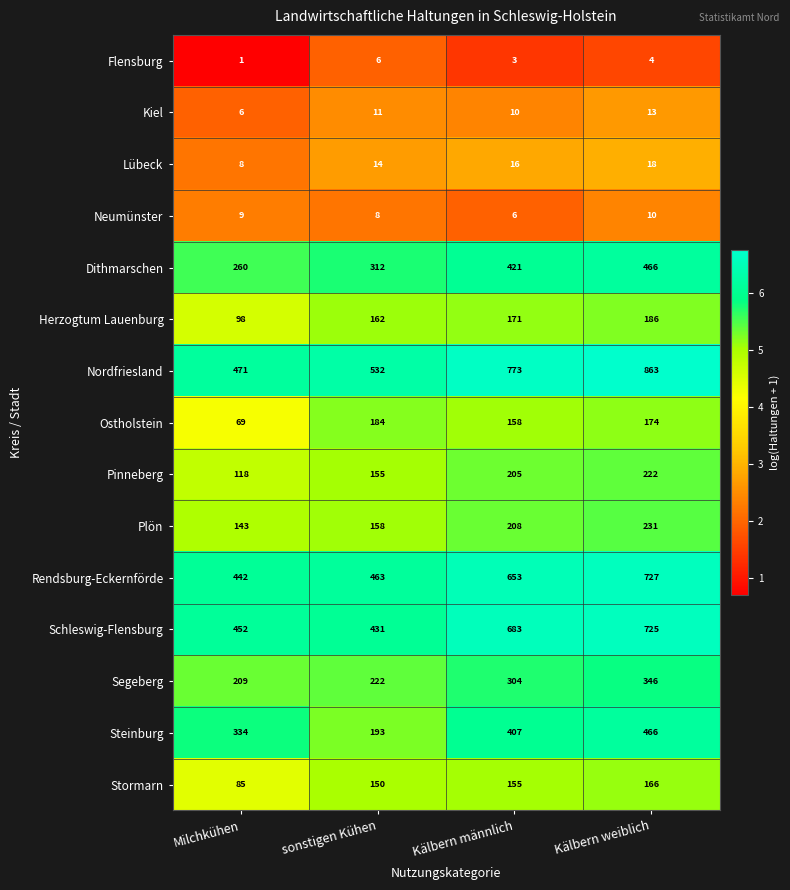

What is the sum of the Rendsburg-Eckernförde values at Milchkühen and sonstigen Kühen?

905